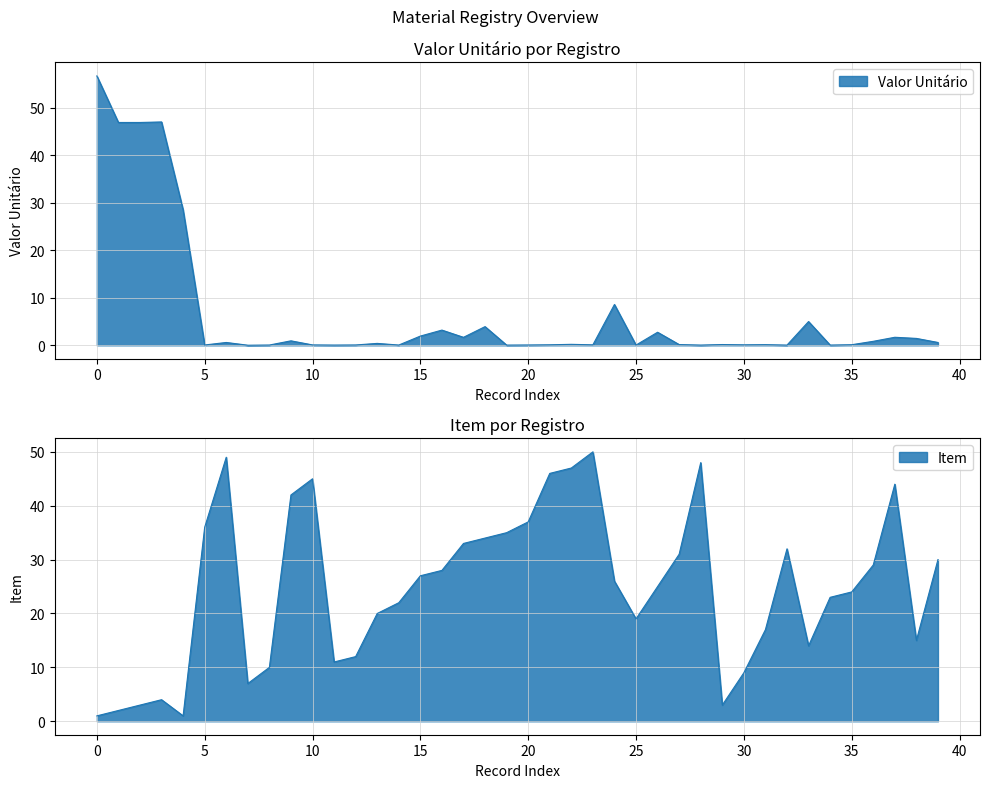

What is the difference between the maximum and minimum values in the Item series?

49.0